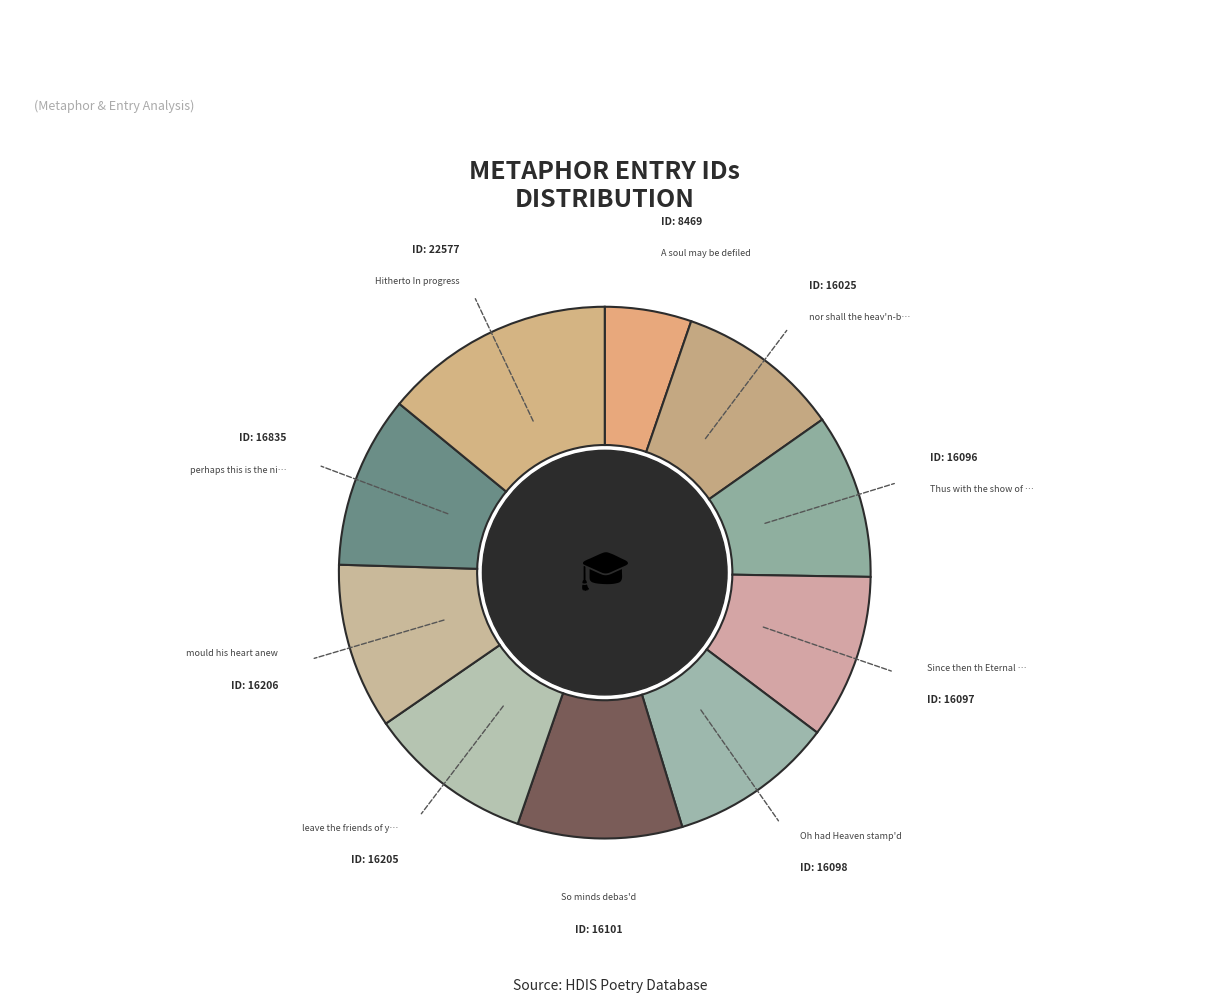

Which category has the smallest portion of the pie?

A soul may be defiled